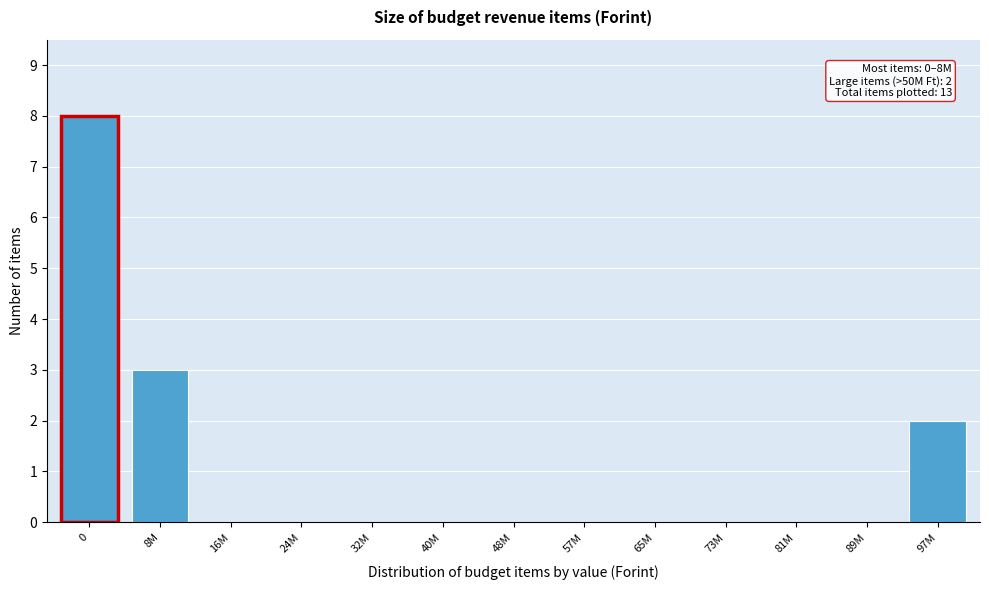

Reading right to left, what are all the values shown in this chart?

97M=2	89M=0	81M=0	73M=0	65M=0	57M=0	48M=0	40M=0	32M=0	24M=0	16M=0	8M=3	0=8